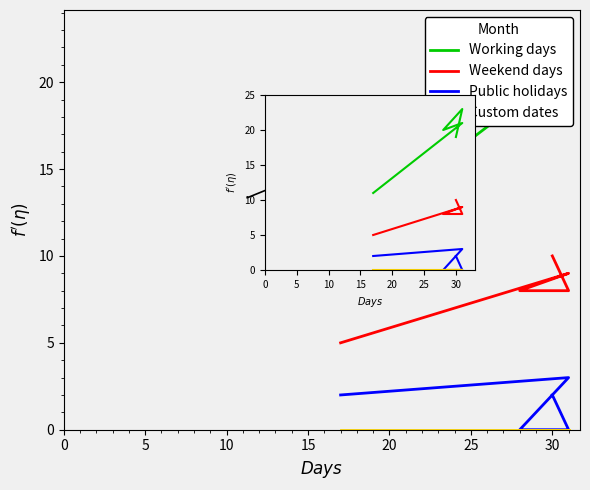

What is the average value of the Weekend days series?

8